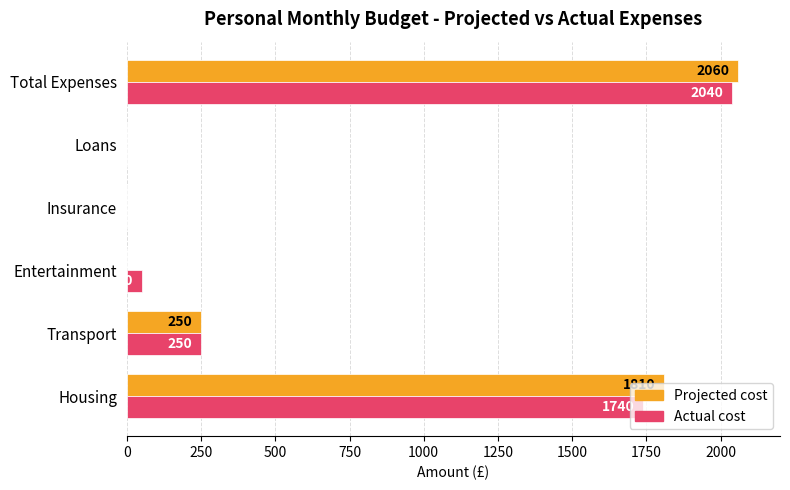

What is the highest value of the Projected cost series?

2060